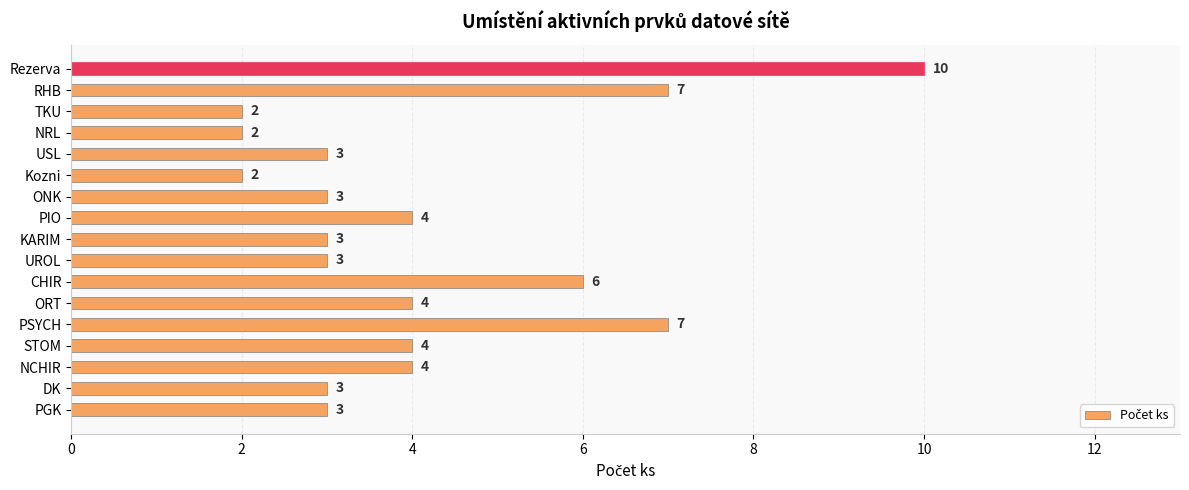

What is the maximum value shown in the chart?

10